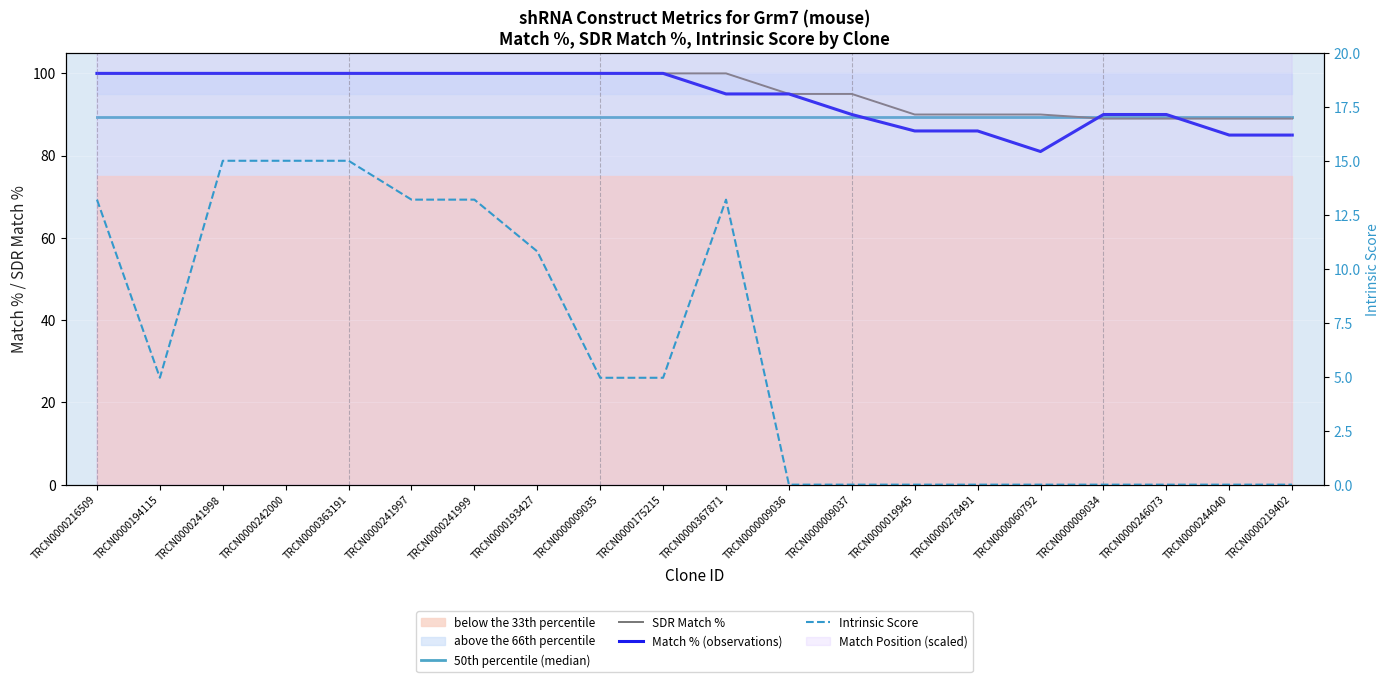

How many data points does each series have?

20